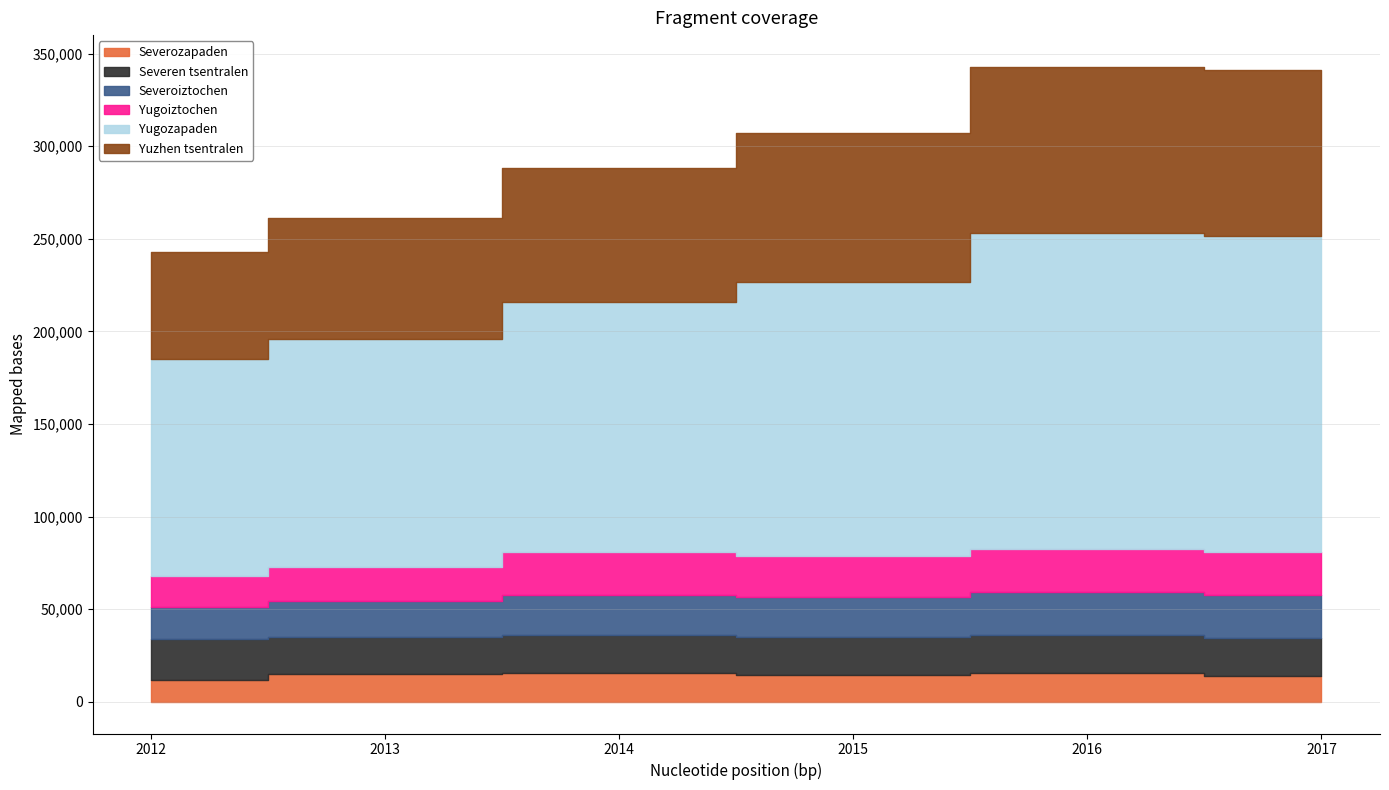

True or false: Severen tsentralen and Severozapaden cross at least once.

False